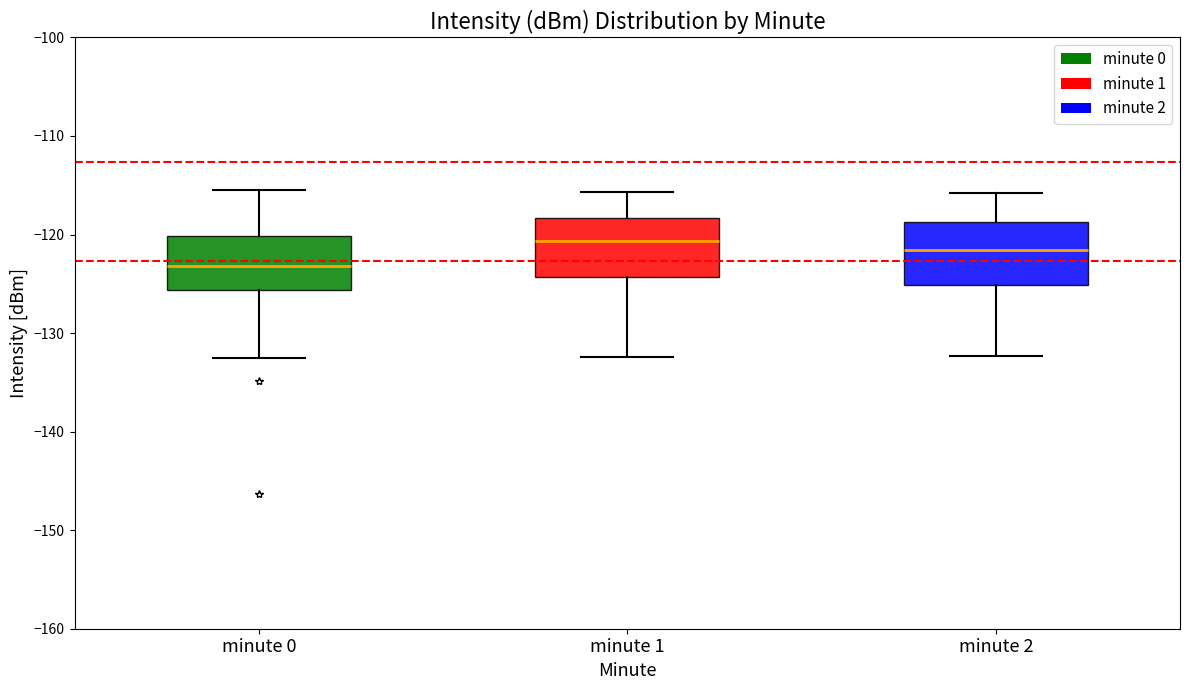

Reading left to right, read every box against the y-axis: the position of its median line, the range the box covers, and the ends of its whiskers. The values are not printed on the chart, so give them approximately, as read against the axis.

minute 0: median -123, box -126 to -120, whiskers -132 to -115
minute 1: median -121, box -124 to -118, whiskers -132 to -116
minute 2: median -122, box -125 to -119, whiskers -132 to -116